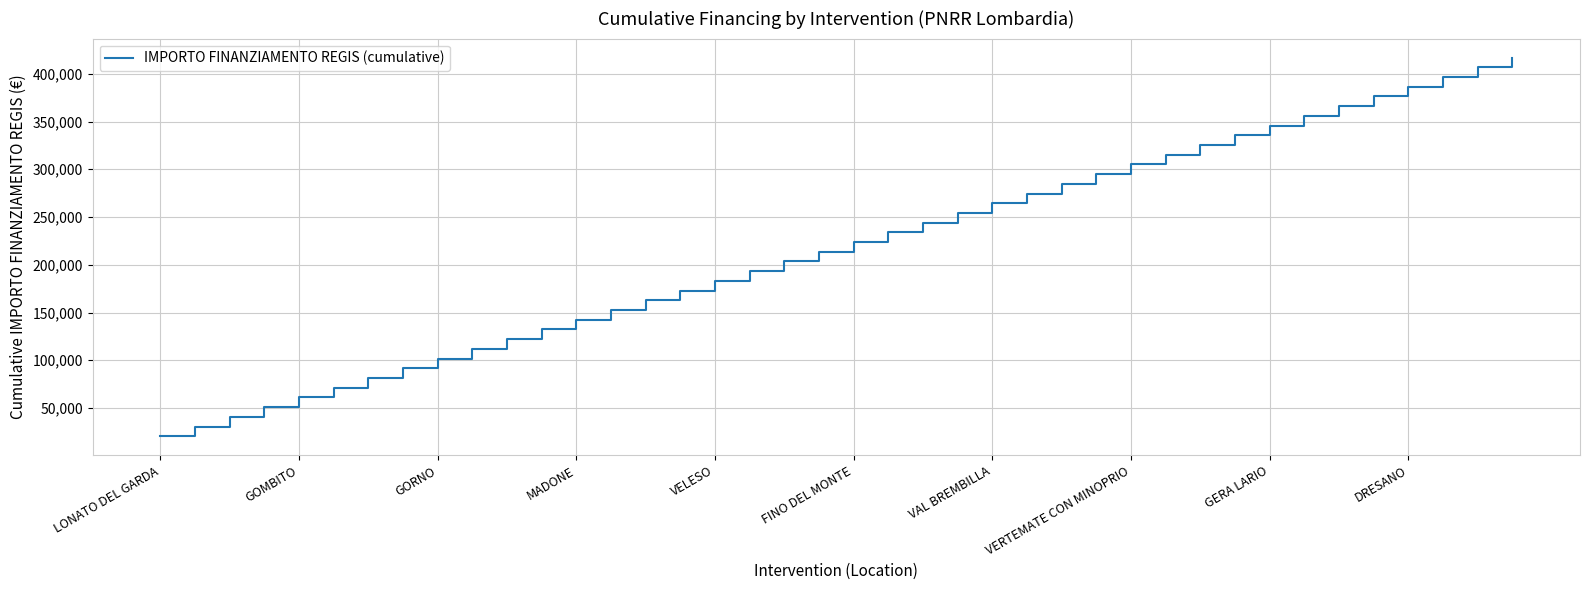

Reading left to right, transcribe all the data shown in this chart.

20344	30516	40688	50860	61032	71204	81376	91548	101720	111892	122064	132236	142408	152580	162752	172924	183096	193268	203440	213612	223784	233956	244128	254300	264472	274644	284816	294988	305160	315332	325504	335676	345848	356020	366192	376364	386536	396708	406880	417052